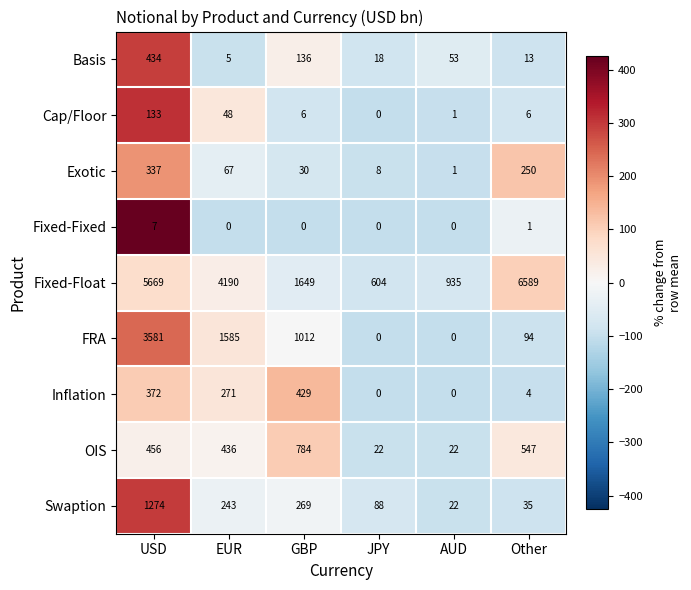

How many series are shown in this chart?

9